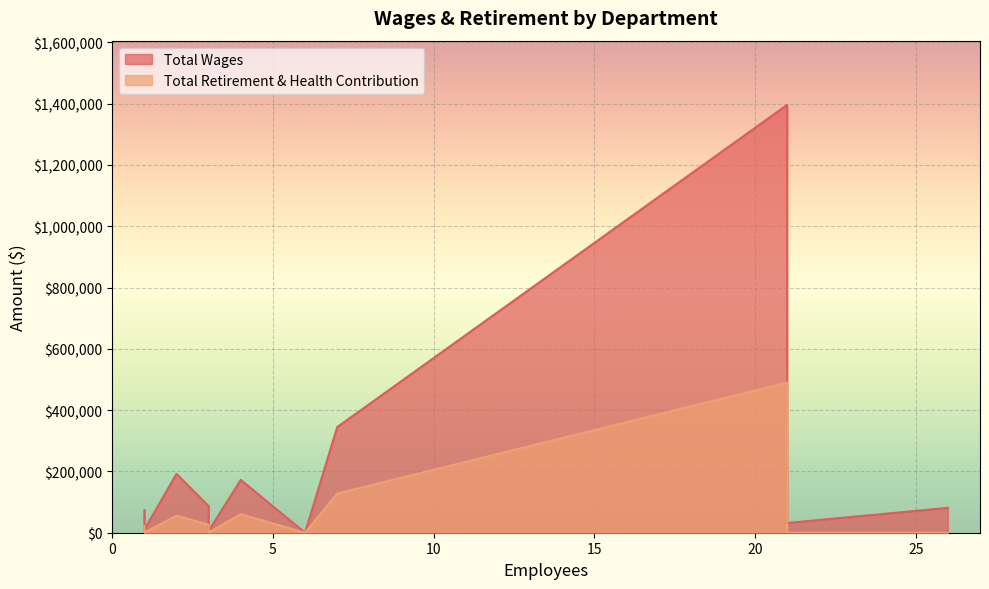

Reading right to left, what are all the values shown in this chart?

Total Wages: City Council=0	Rec-Day Camp=6273	Recreation=9862	Transit=18458	Rec-Aquatics=31640	City Clerk=68880	Planning=73806	Fire=81174	Building & Safety=86677	Finance=172354	City Manager=192100	Public Works=344644	Police=1396307
Total Retirement & Health Contribution: City Council=0	Rec-Day Camp=0	Recreation=0	Transit=8634	Rec-Aquatics=0	City Clerk=11657	Planning=21825	Fire=0	Building & Safety=26028	Finance=60477	City Manager=55900	Public Works=127785	Police=490169